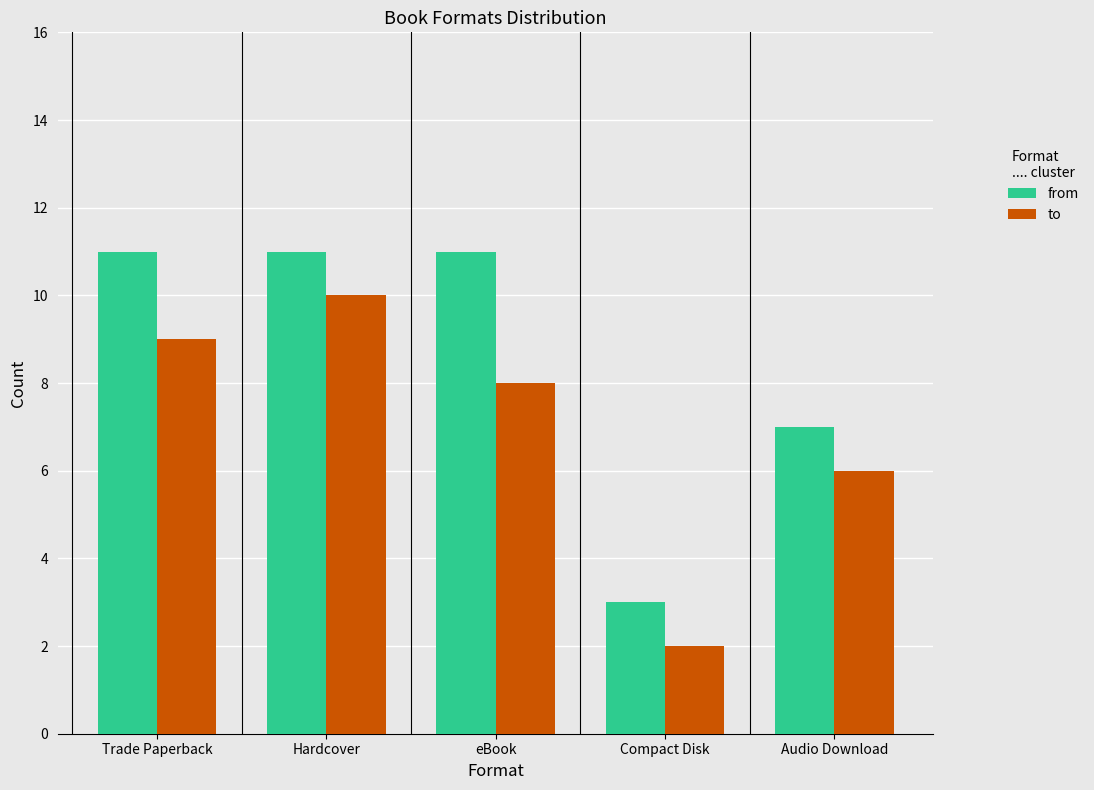

What is the highest value of the from series?

11